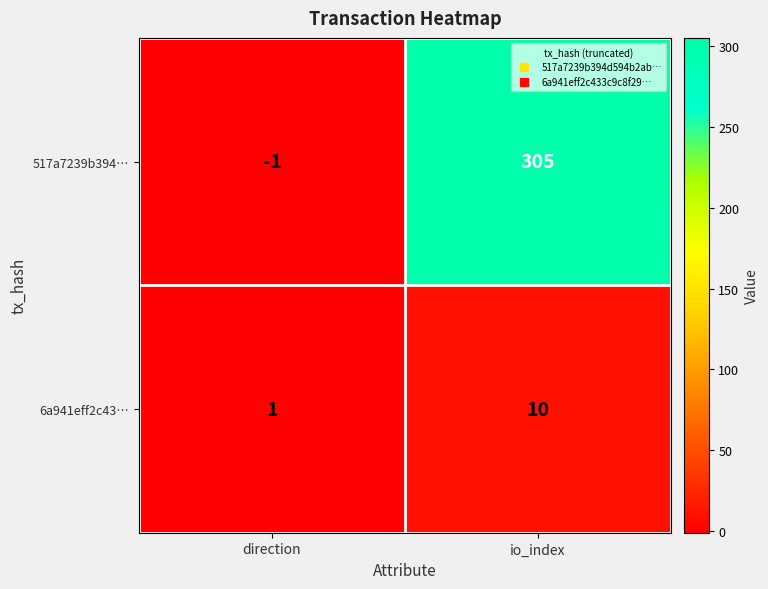

Which series has the largest total across all categories?

517a7239b394…